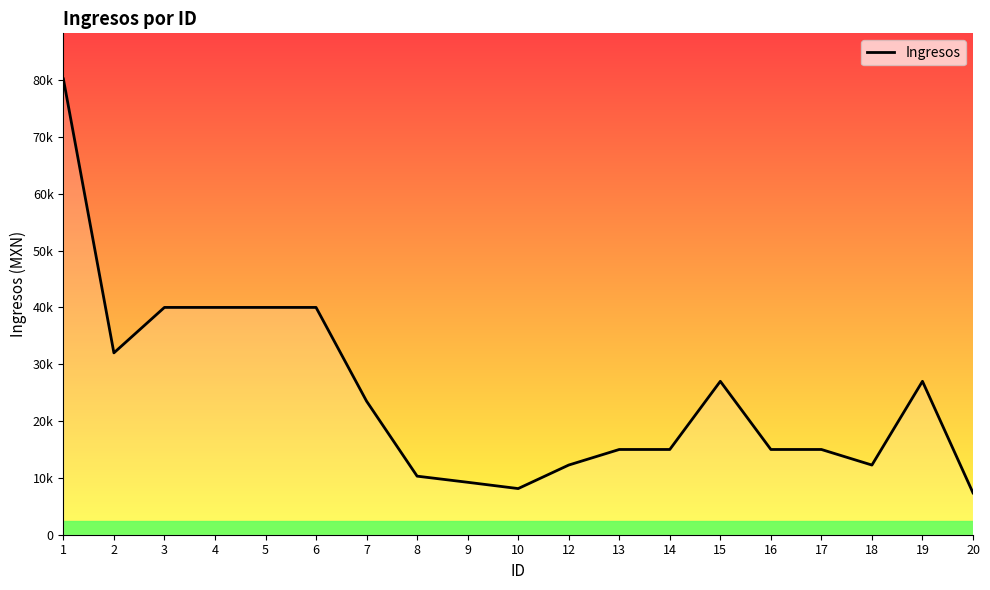

What is the sum of all values?

469255.9